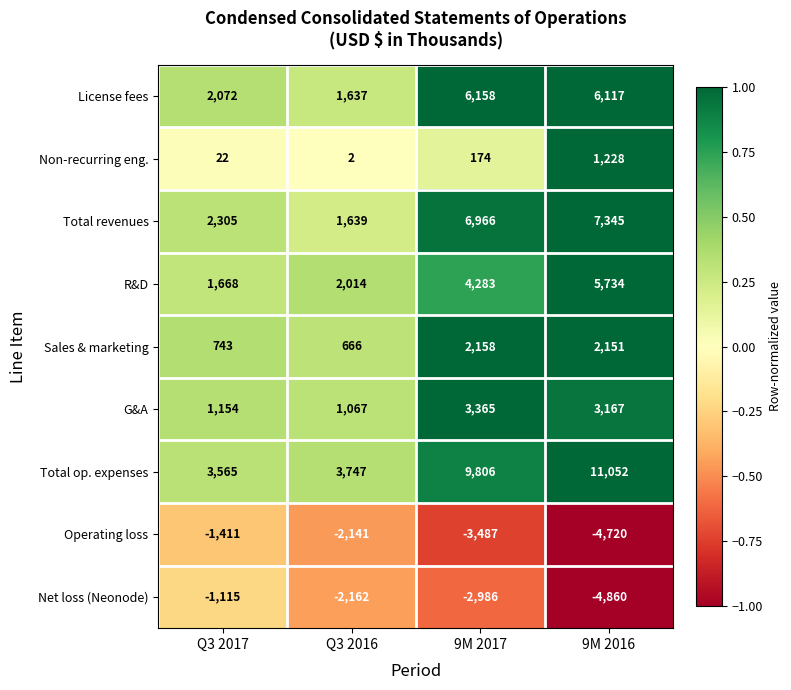

Rank the series by their maximum value, from lowest to highest.

Operating loss, Net loss (Neonode), Non-recurring eng., Sales & marketing, G&A, R&D, License fees, Total revenues, Total op. expenses